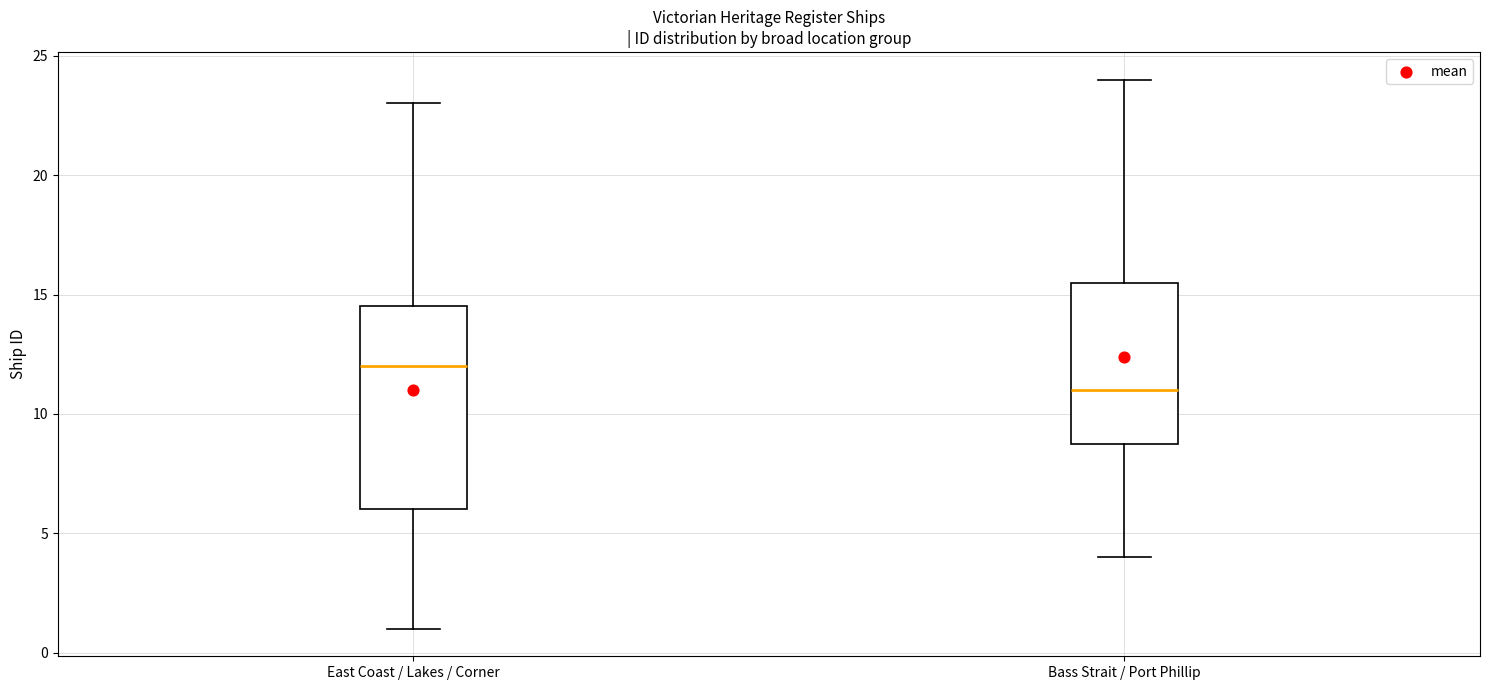

Reading left to right, read every box against the y-axis: the position of its median line, the range the box covers, and the ends of its whiskers. The values are not printed on the chart, so give them approximately, as read against the axis.

East Coast / Lakes / Corner: median 12.0, box 6.0 to 14.5, whiskers 1.0 to 23.0
Bass Strait / Port Phillip: median 11.0, box 9.0 to 15.5, whiskers 4.0 to 24.0